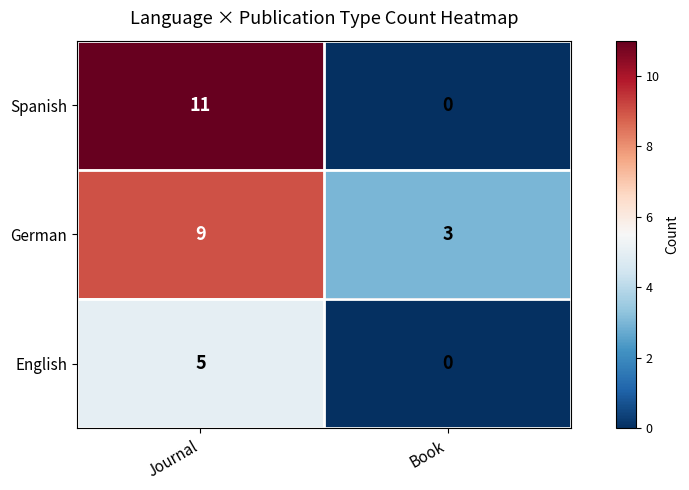

Reading right to left, what are all the values shown in this chart?

Spanish: 0	11
German: 3	9
English: 0	5